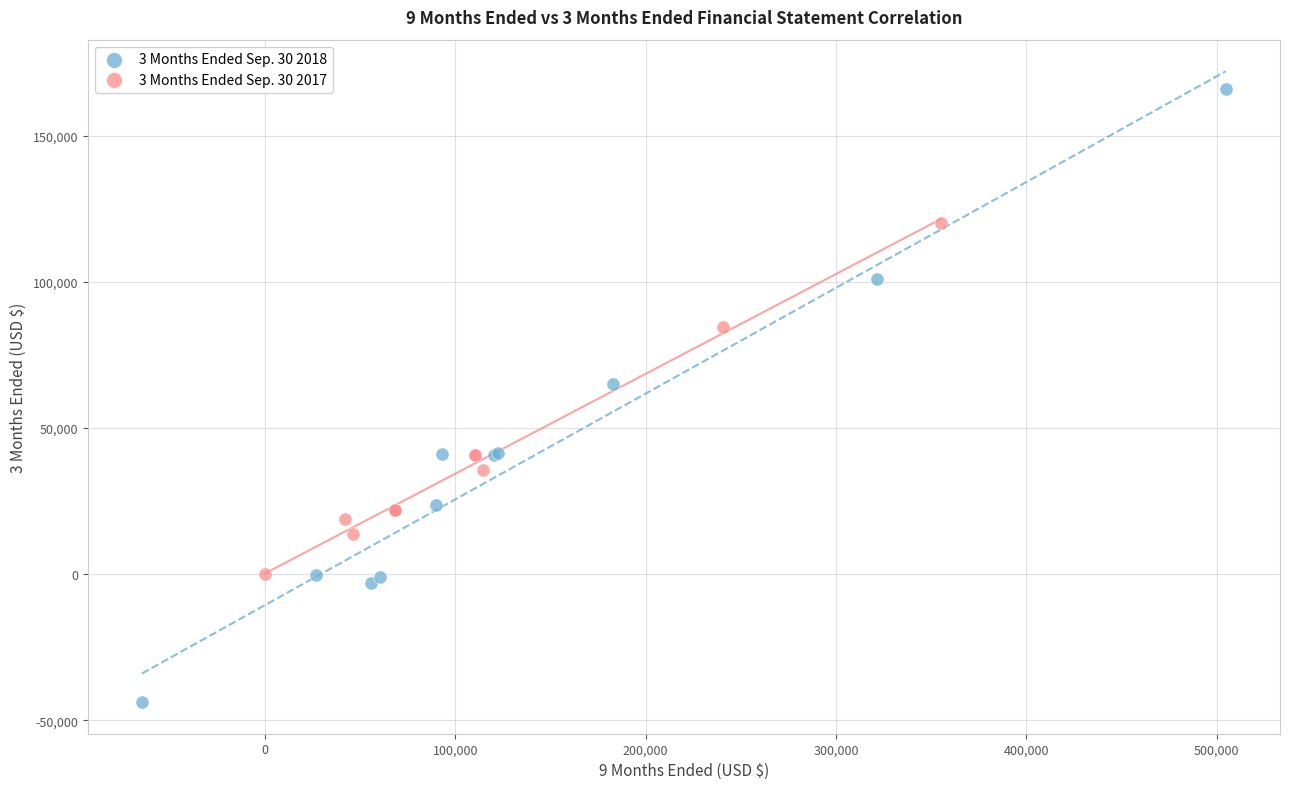

Which series contains the lowest Y value?

3 Months Ended Sep. 30 2018